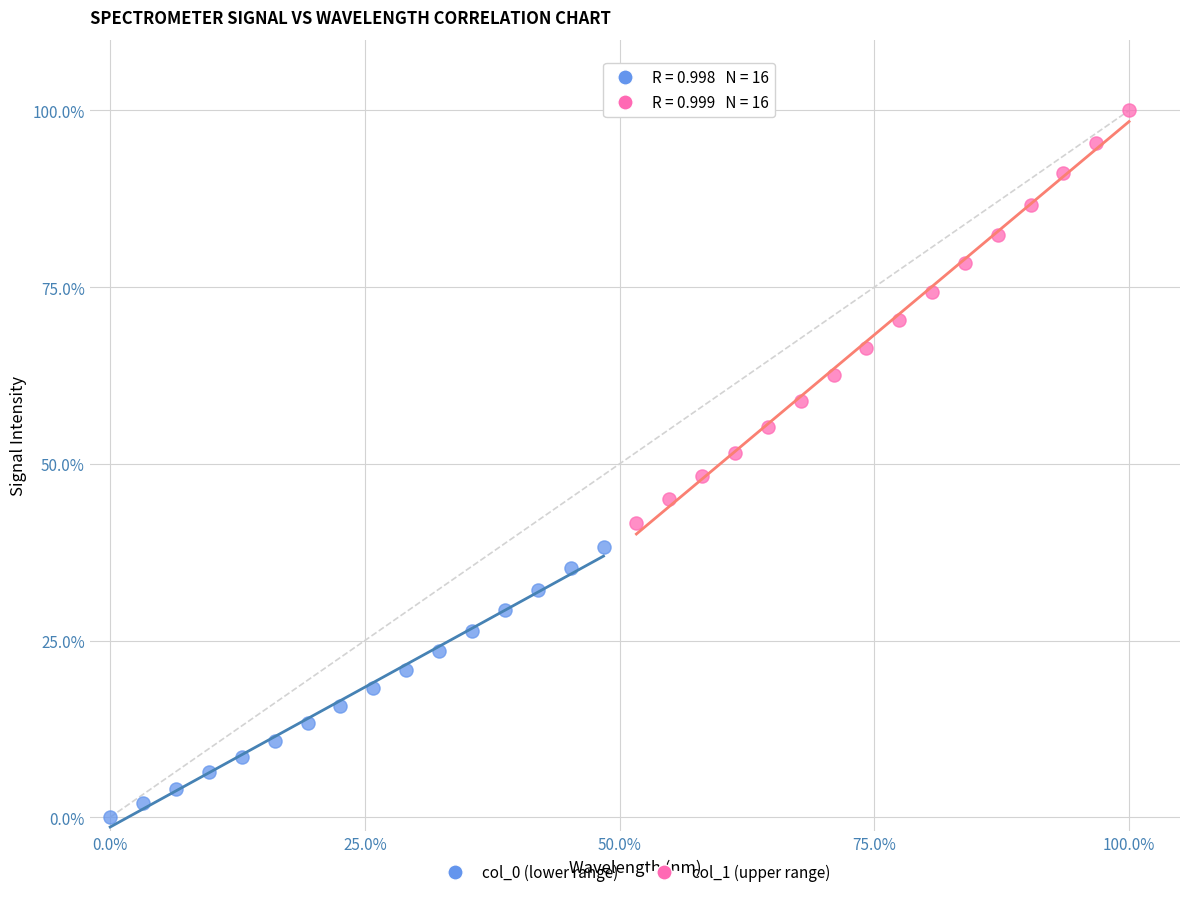

Which series reaches the maximum Y coordinate?

col_1 (upper range)